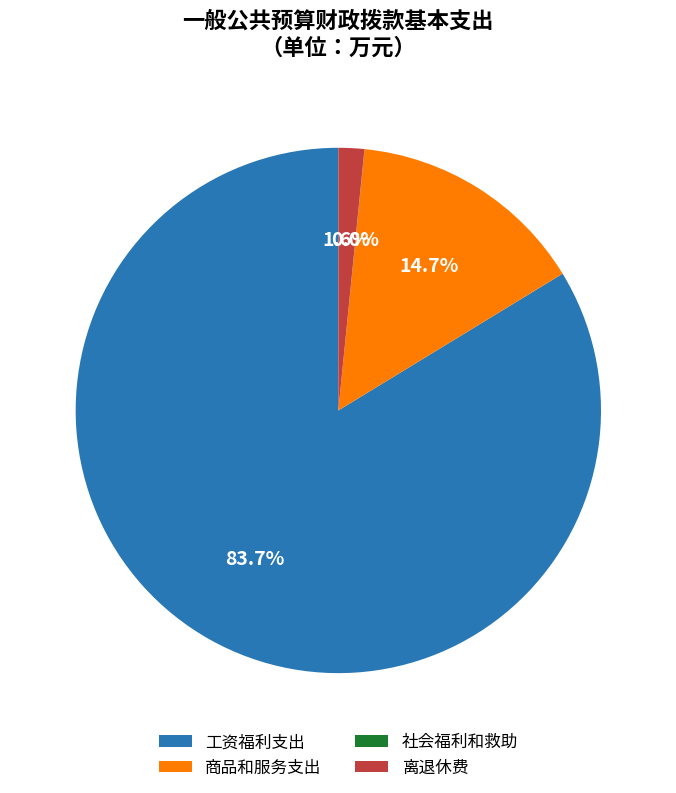

Is there any slice that represents more than half of the pie?

Yes